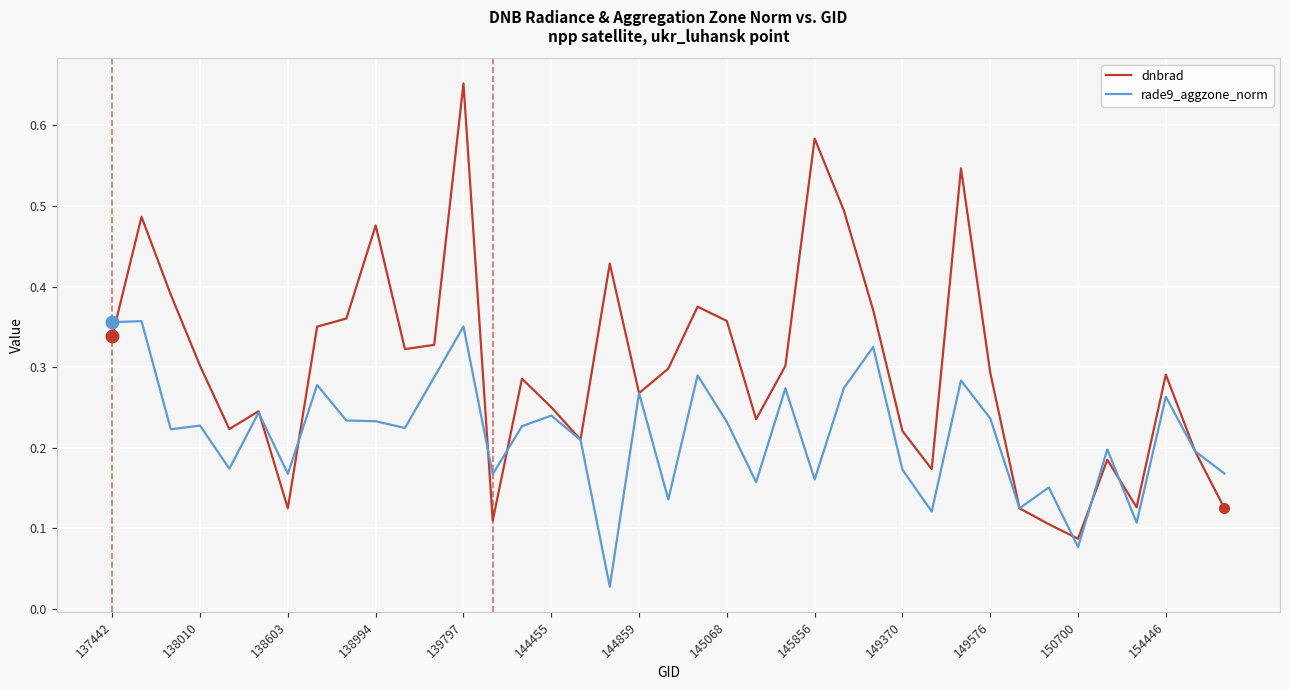

Rank the series by their maximum value, from highest to lowest.

dnbrad, rade9_aggzone_norm